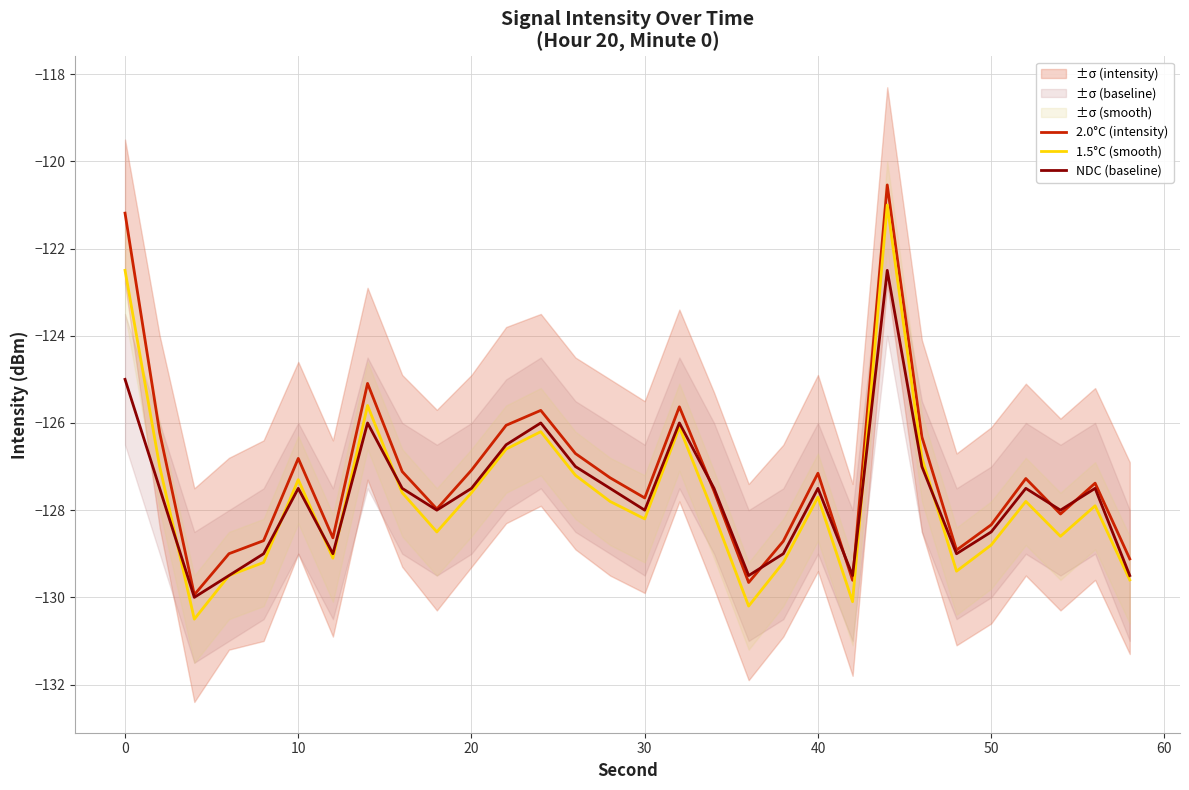

How many lines are shown in the chart?

3